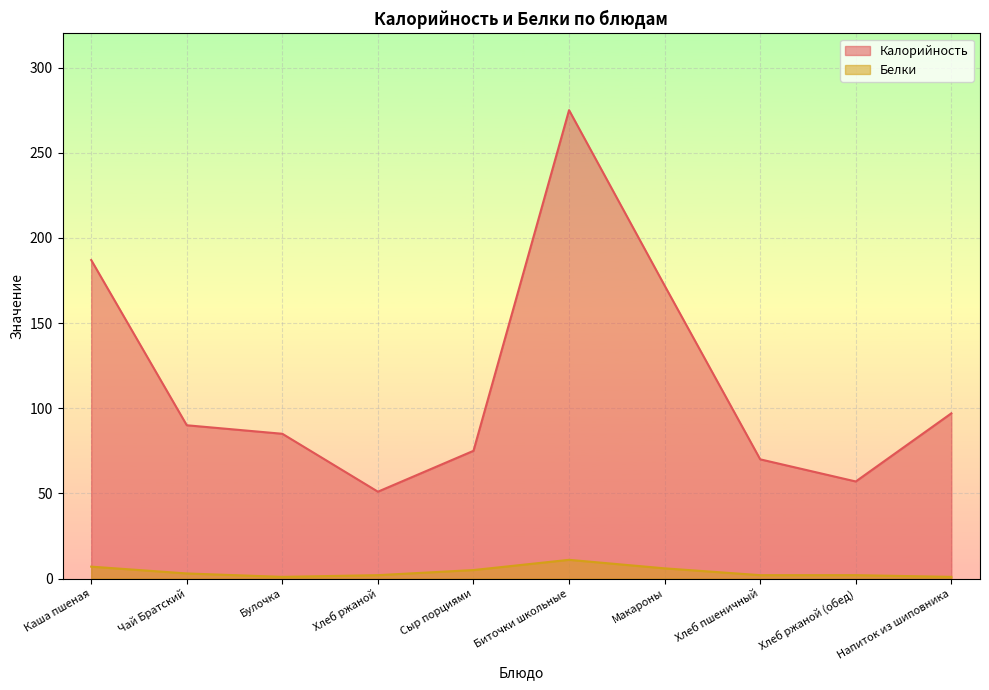

How many series are shown in this chart?

2